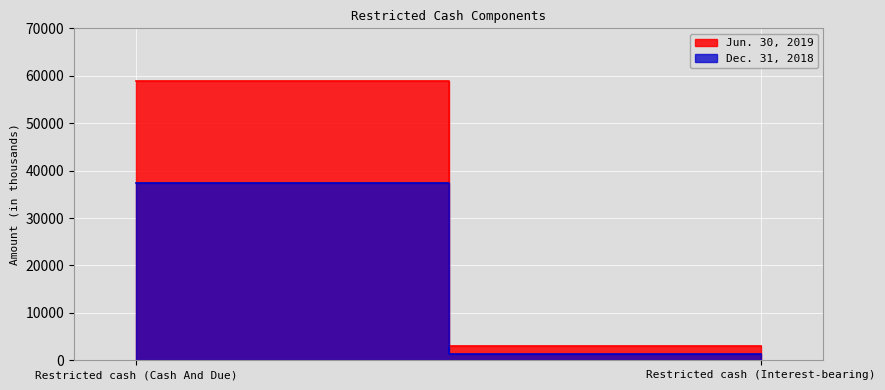

What is the total value across all series at Restricted cash (Interest-bearing)?

4185